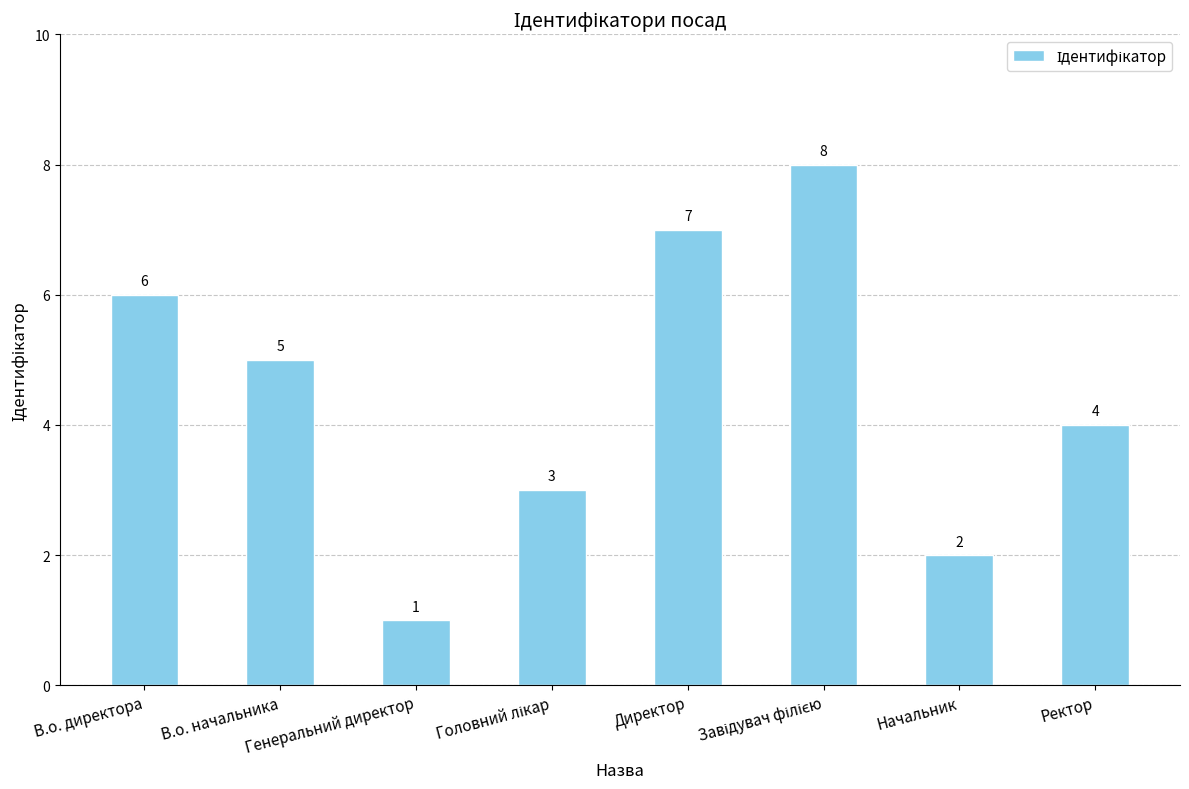

Which category has the lowest value across all series?

Генеральний директор